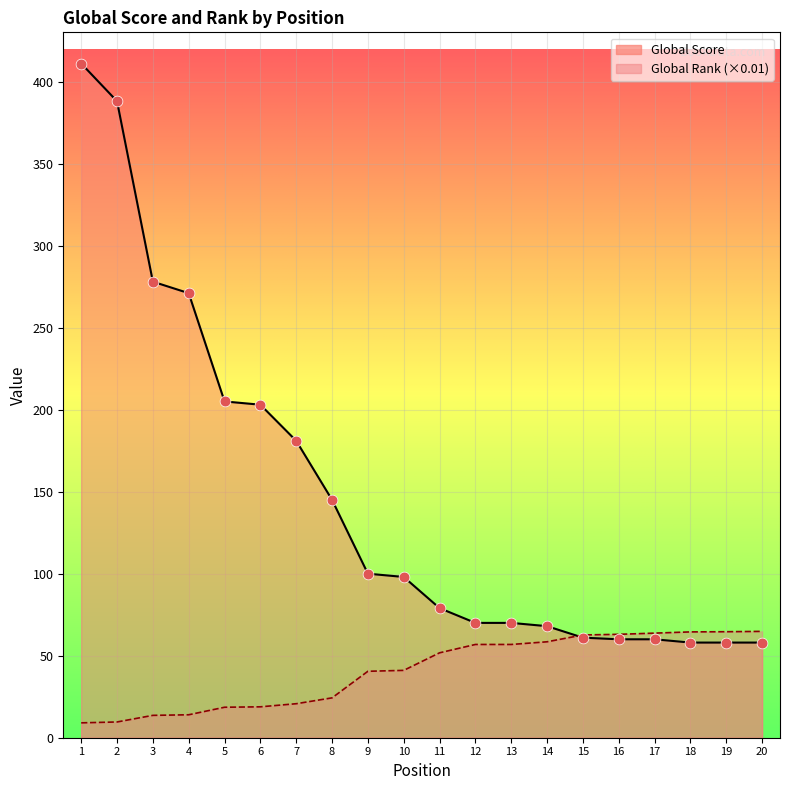

Which series has the largest Y range (max minus min)?

Global Score